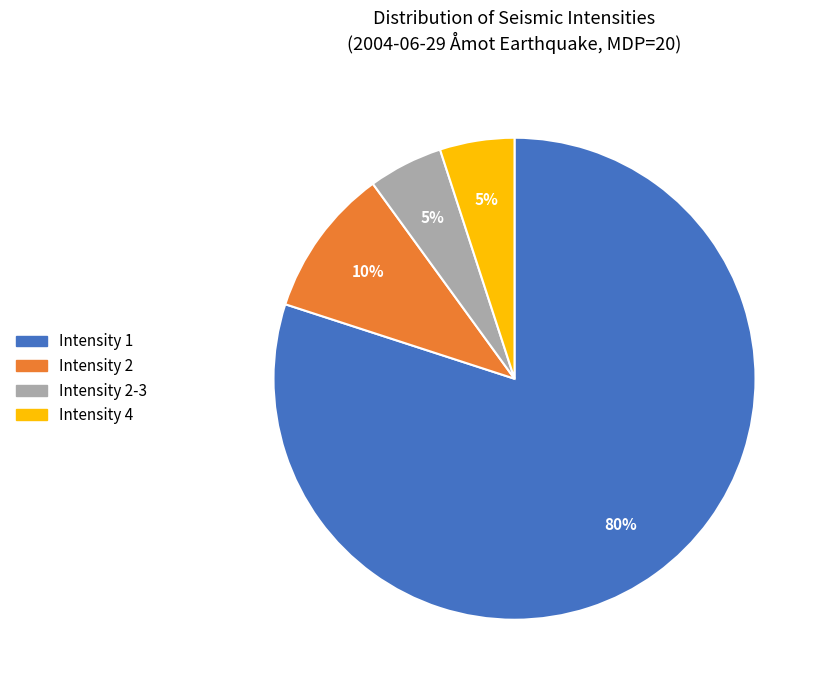

Which category accounts for the majority?

Intensity 1